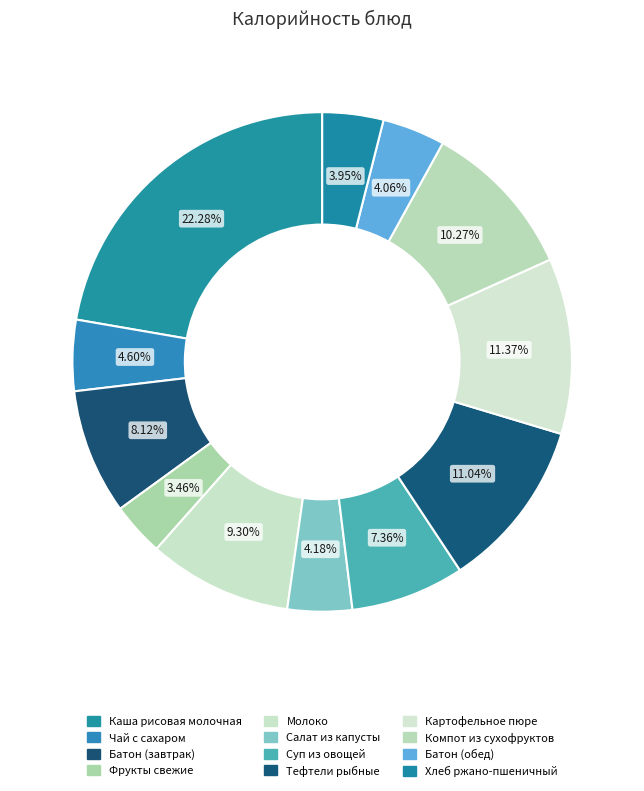

Does any single category account for the majority?

No